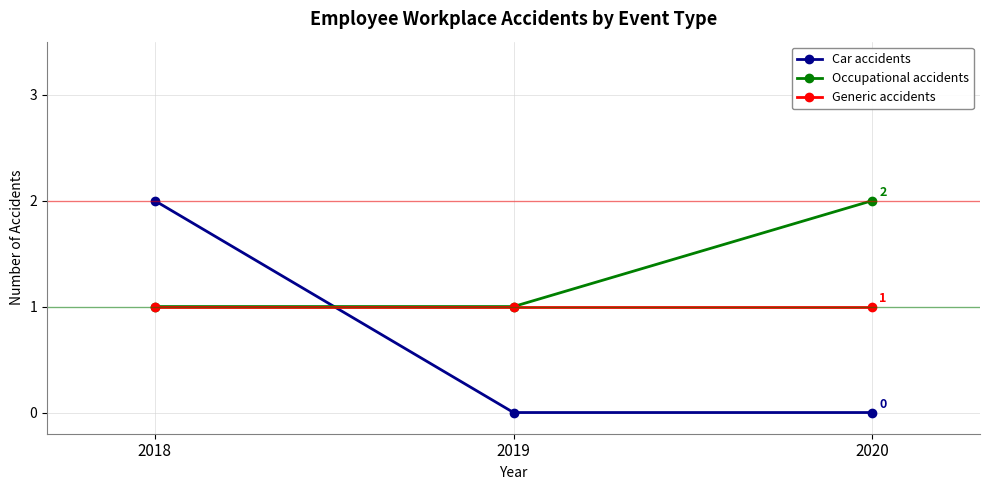

At 2020, list the series in order from largest to smallest.

Occupational accidents, Generic accidents, Car accidents